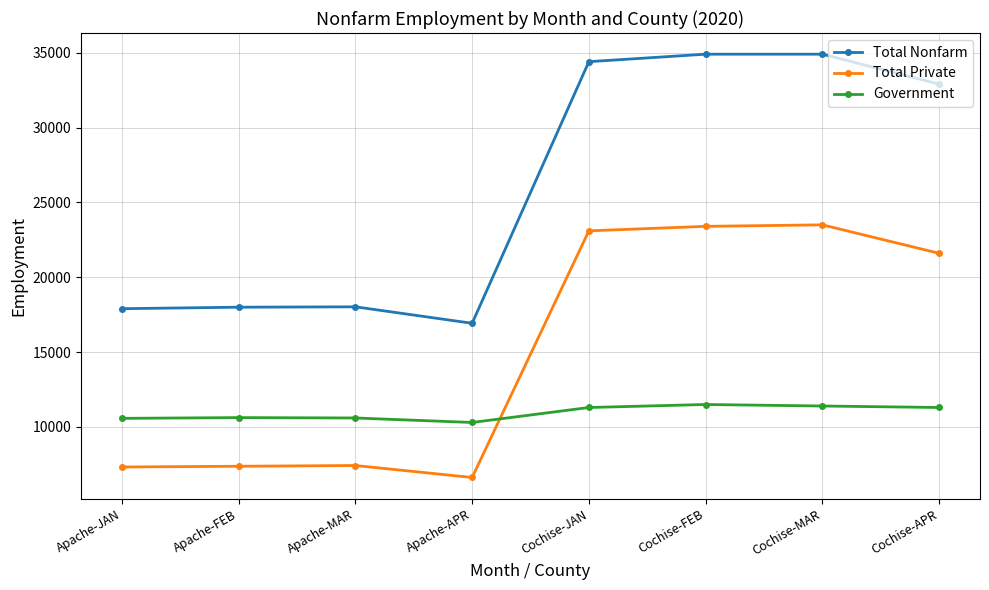

Which series has the largest range (max minus min)?

Total Nonfarm